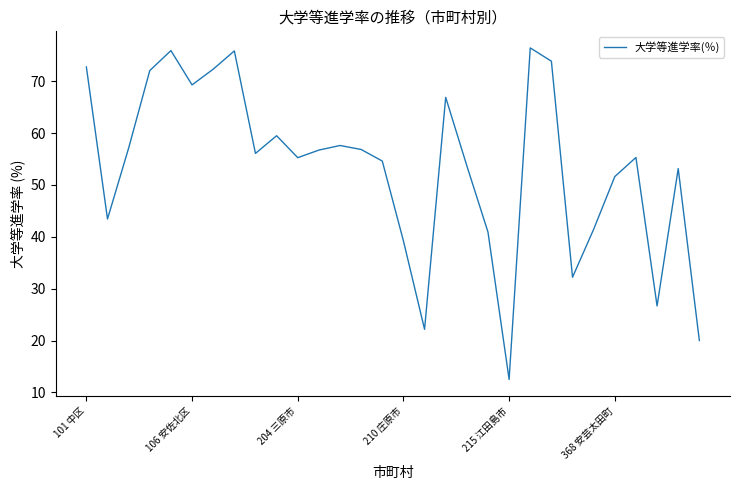

How many interior local peaks (higher than both neighbors) does the data have?

8